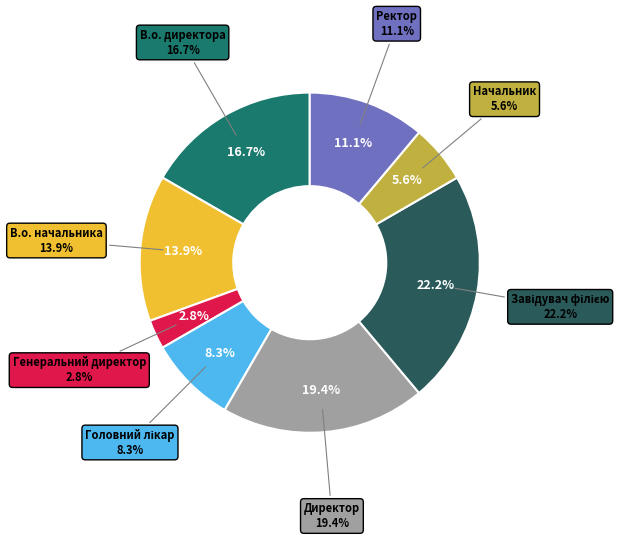

What percentage is NOT represented by Головний лікар?

91.7%